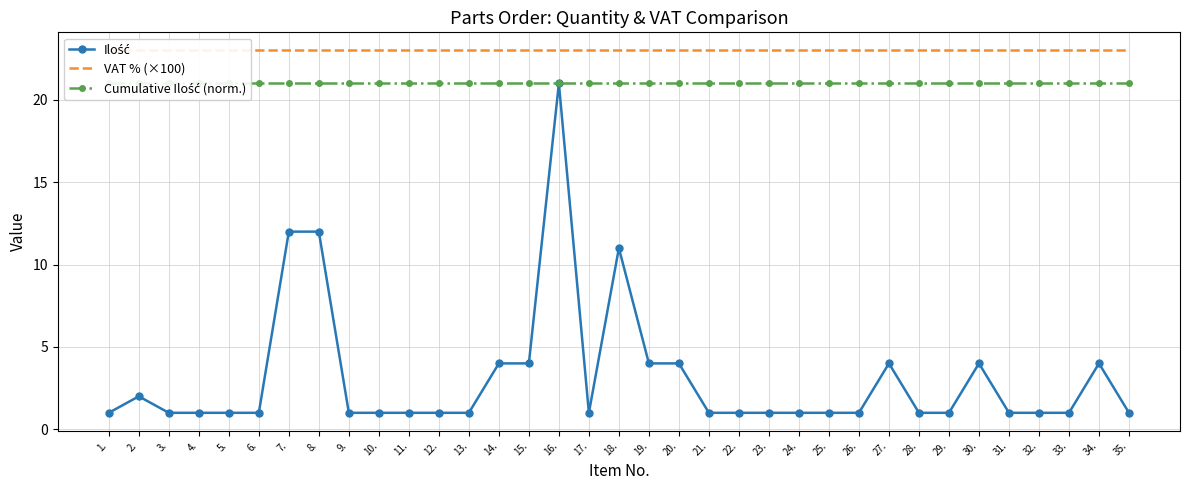

Between 9. and 8., which is larger?

8.